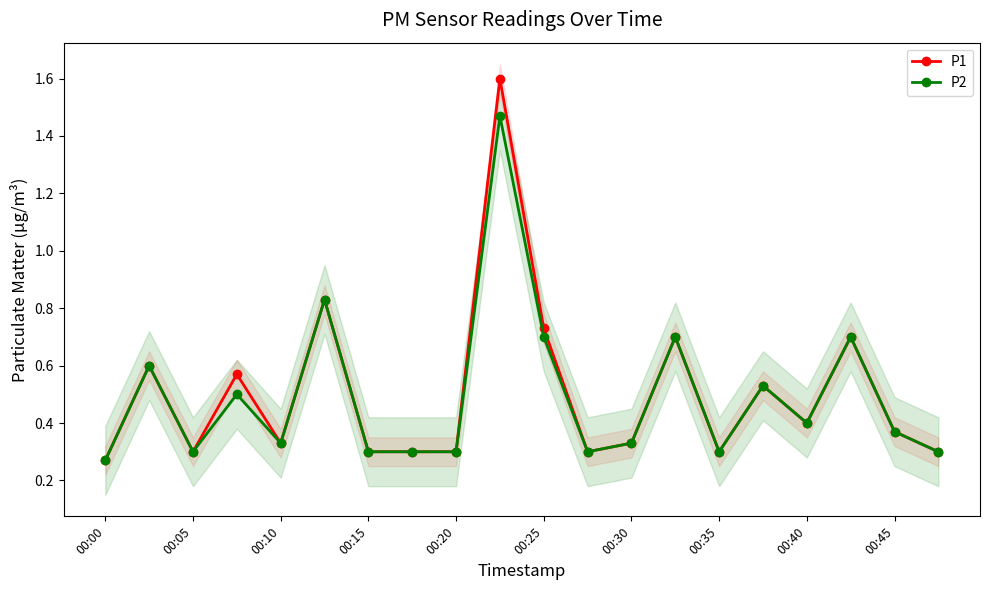

Reading right to left, extract all data points from this chart.

P1: 0.3	0.4	0.7	0.4	0.5	0.3	0.7	0.3	0.3	0.7	1.6	0.3	0.3	0.3	0.8	0.3	0.6	0.3	0.6	0.3
P2: 0.3	0.4	0.7	0.4	0.5	0.3	0.7	0.3	0.3	0.7	1.5	0.3	0.3	0.3	0.8	0.3	0.5	0.3	0.6	0.3